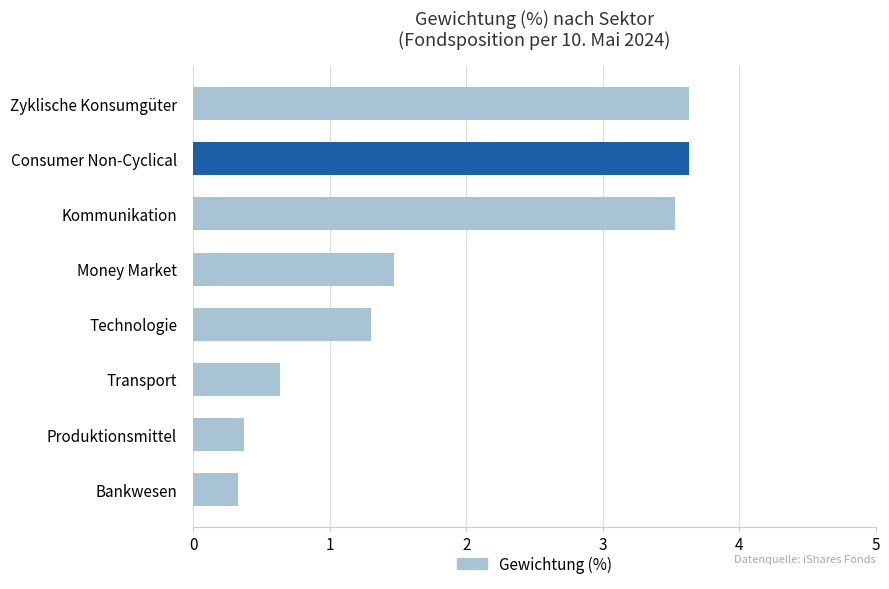

Are the bars grouped side by side (vs. stacked)?

No